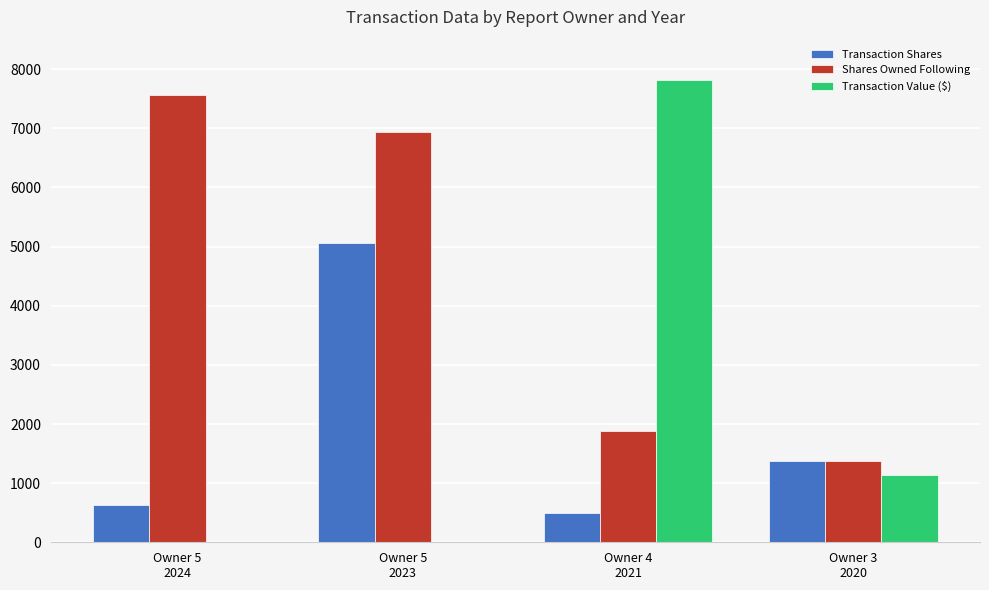

What is the maximum value shown in the chart?

7810